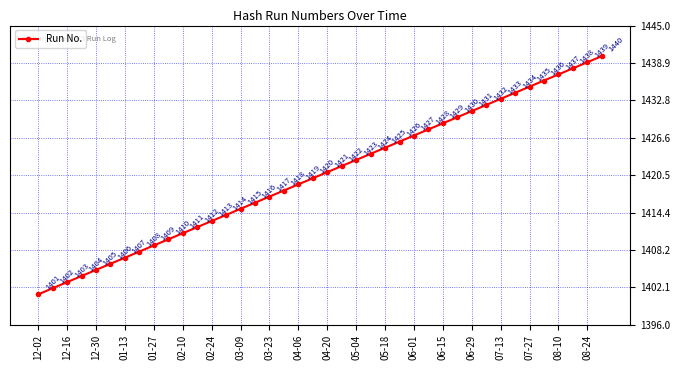

Reading right to left, list all the values displayed in this chart.

1440	1439	1438	1437	1436	1435	1434	1433	1432	1431	1430	1429	1428	1427	1426	1425	1424	1423	1422	1421	1420	1419	1418	1417	1416	1415	1414	1413	1412	1411	1410	1409	1408	1407	1406	1405	1404	1403	1402	1401